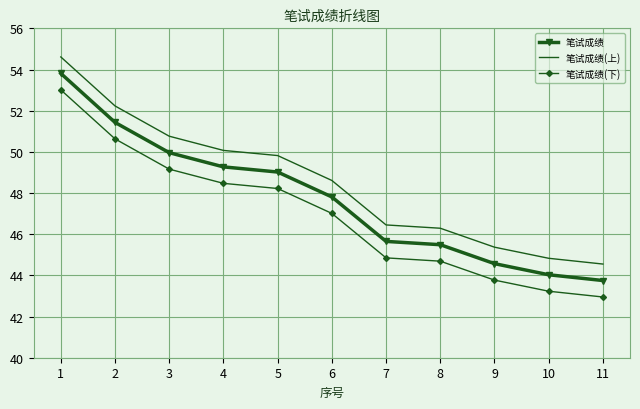

Is it true that 笔试成绩(下) equals 10.2 at 5?

False